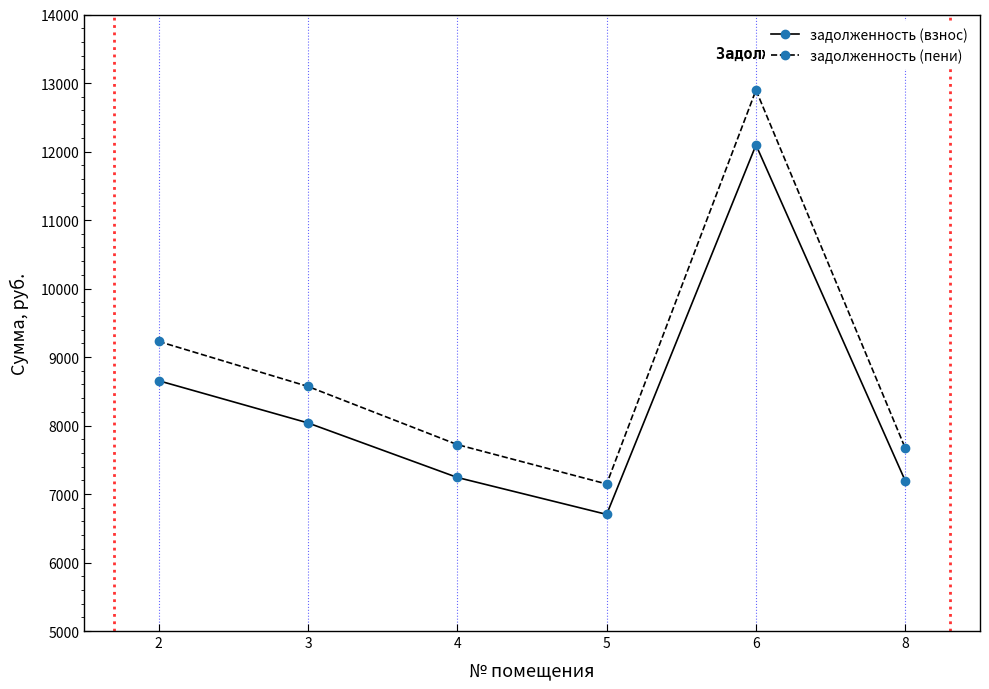

What is the value of the задолженность (взнос) point at the 3rd from the left?

7241.8